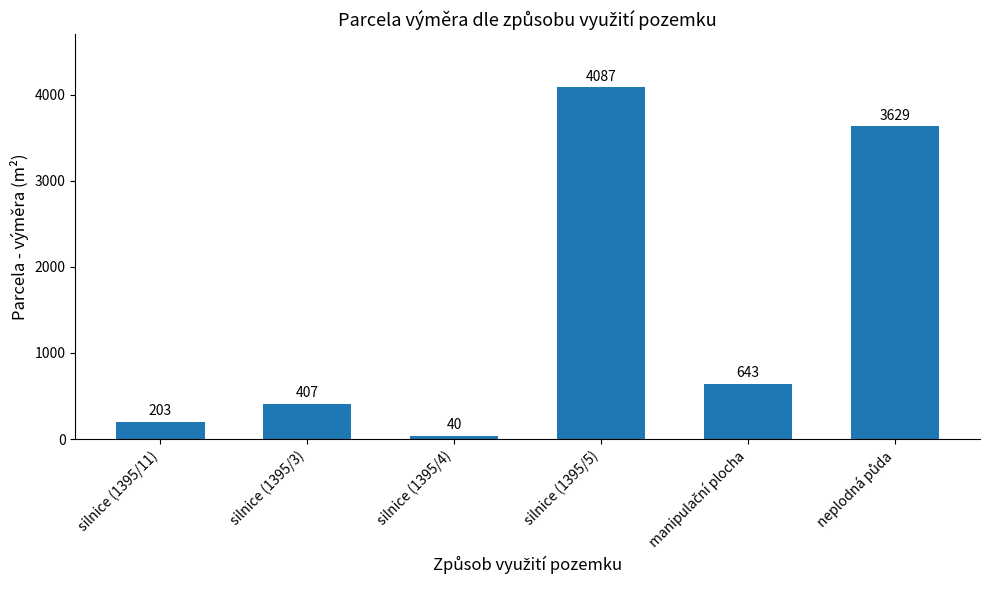

What is the average value?

1502